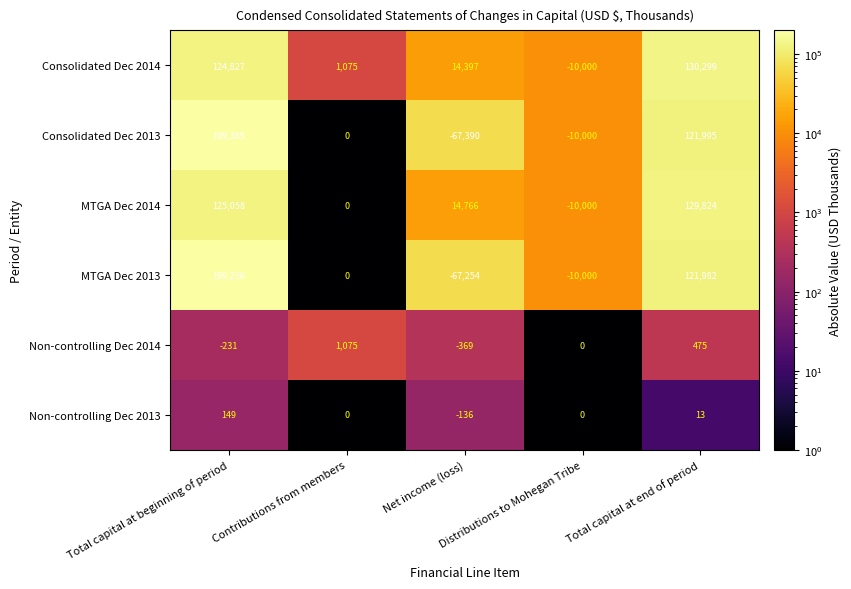

What is the average value of the Non-controlling Dec 2013 series?

5